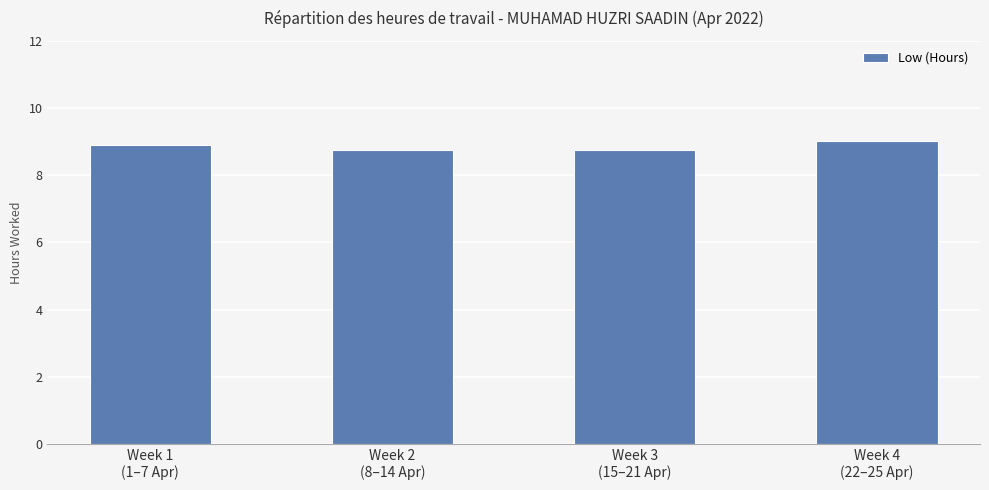

The value at Week 4
(22–25 Apr) is 14.2. True or false?

False